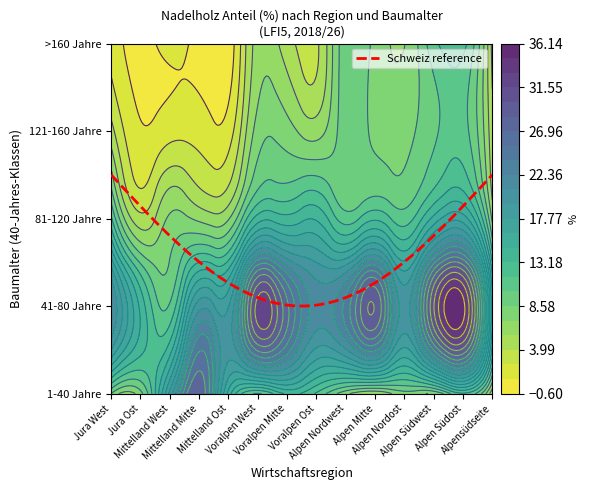

At how many categories does at least one series exceed 2?

5